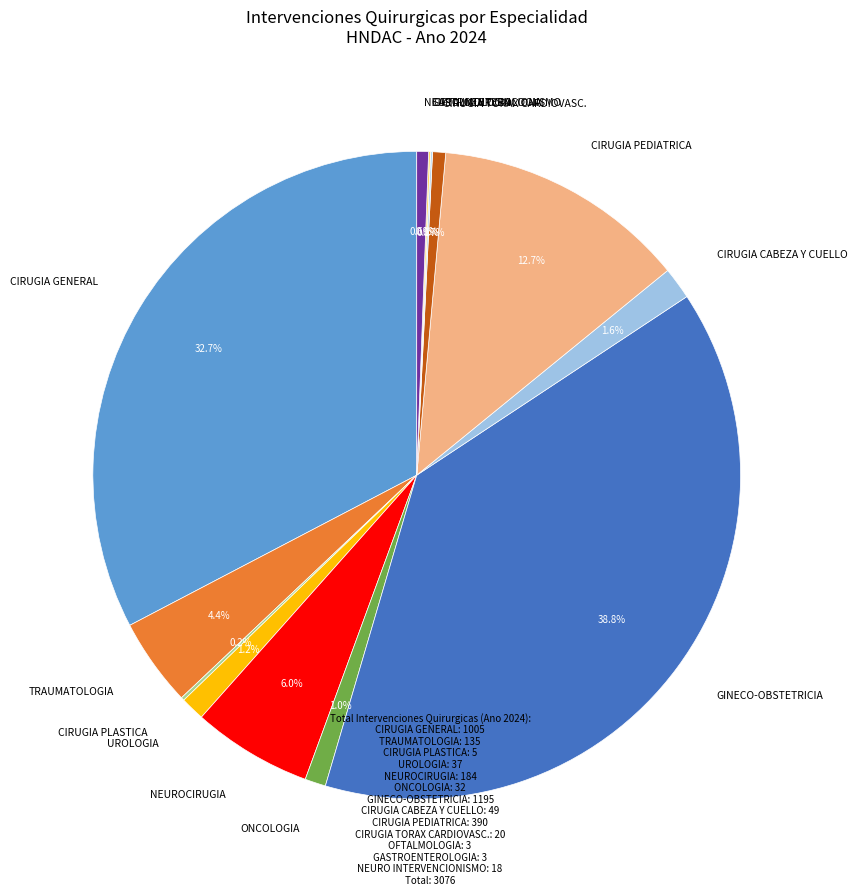

Count the number of slices in the pie.

13